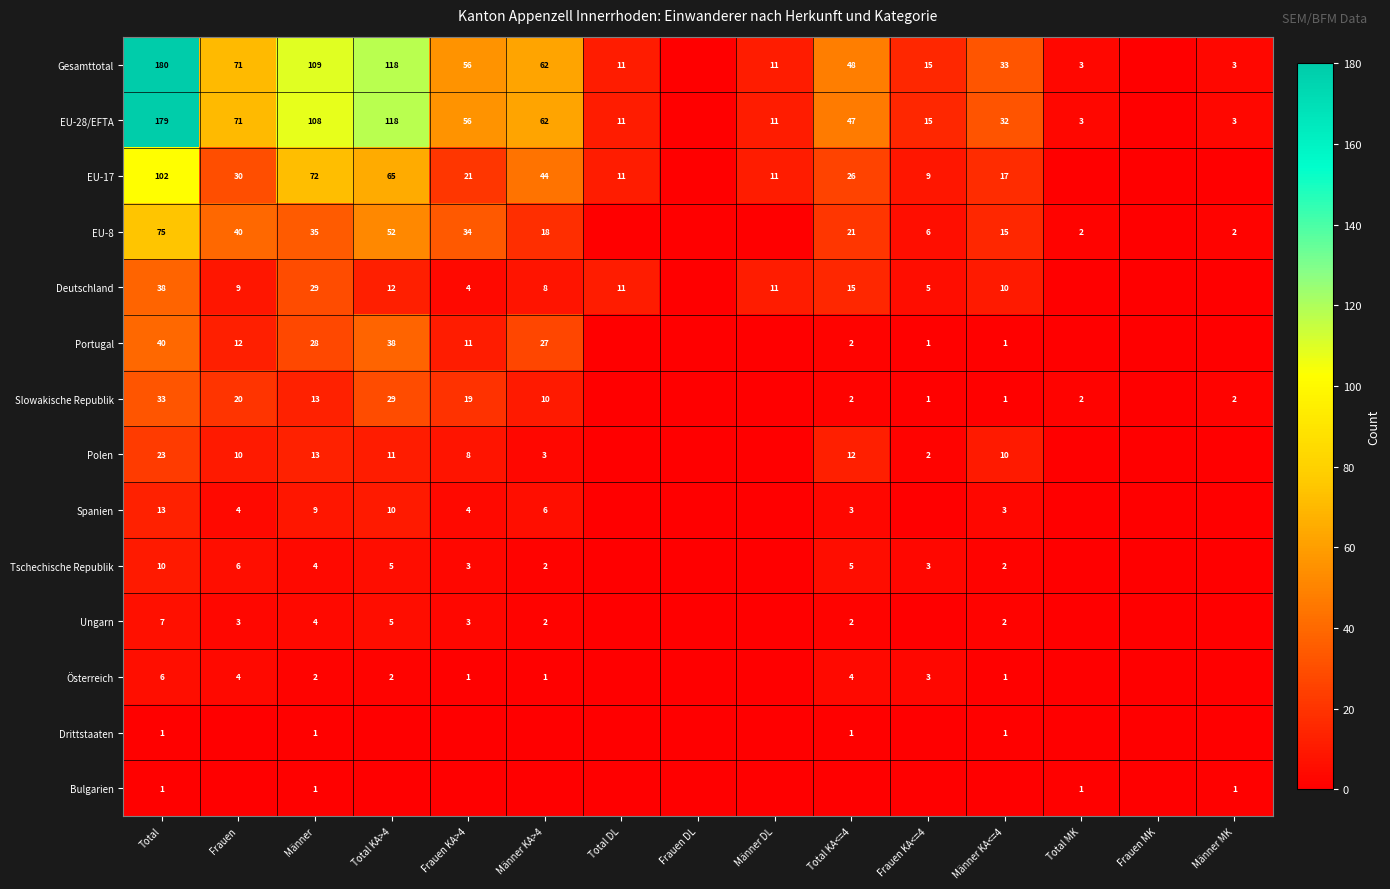

Is the value of Gesamttotal at Männer DL greater than the value of EU-17 at Männer KA<=4?

No